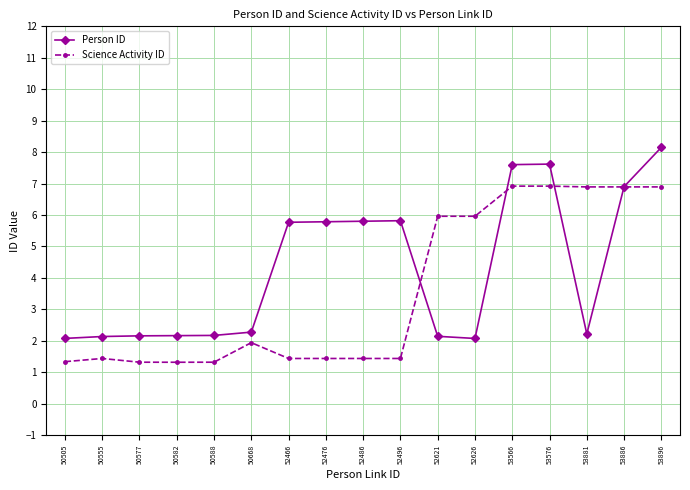

Which series has the largest total across all categories?

Person ID